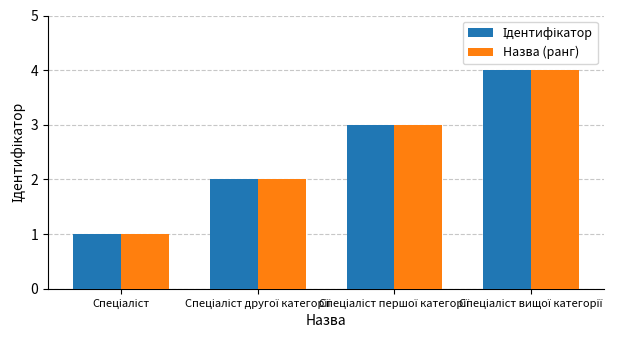

What is the highest value of the Назва (ранг) series?

4